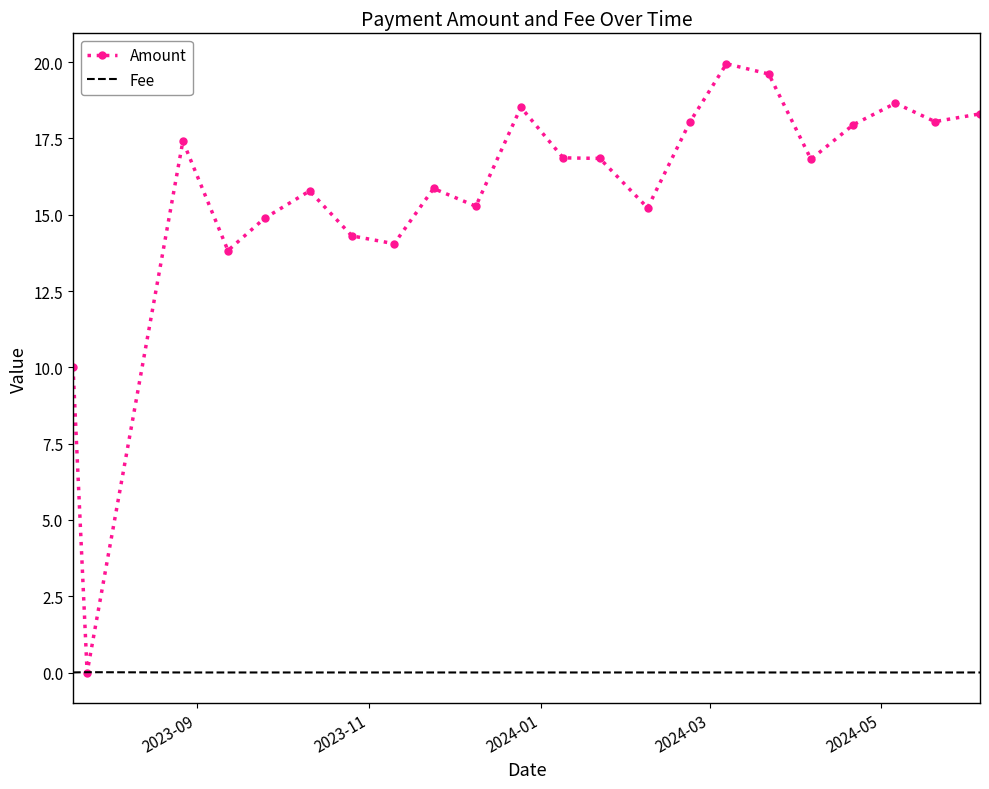

Which series has the largest range (max minus min)?

Amount